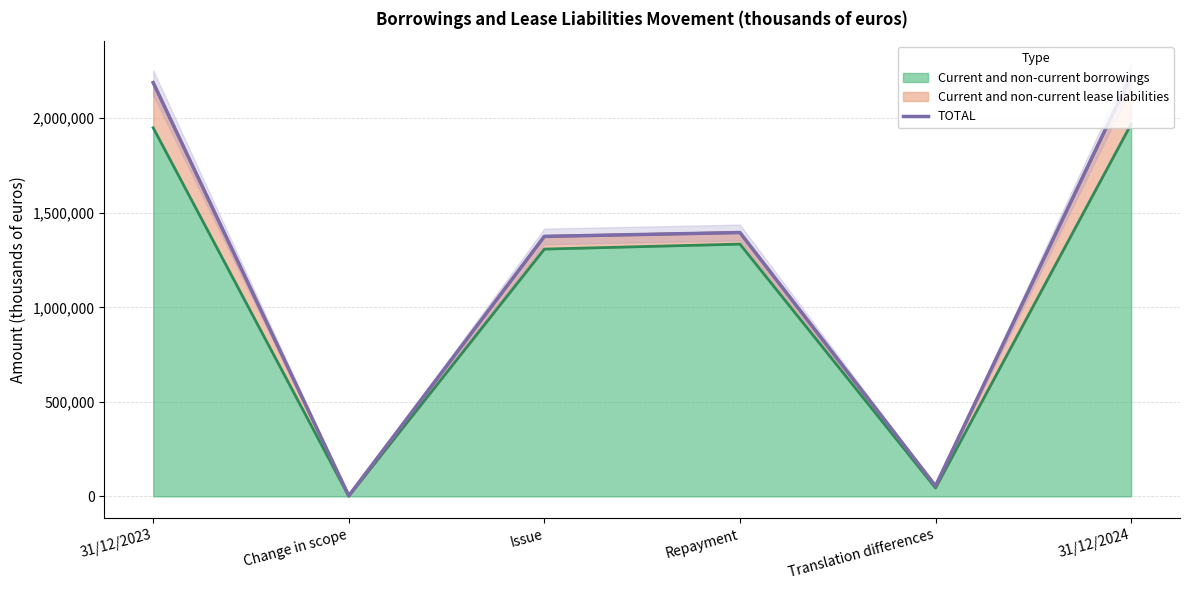

What is the greatest value displayed?

2226145